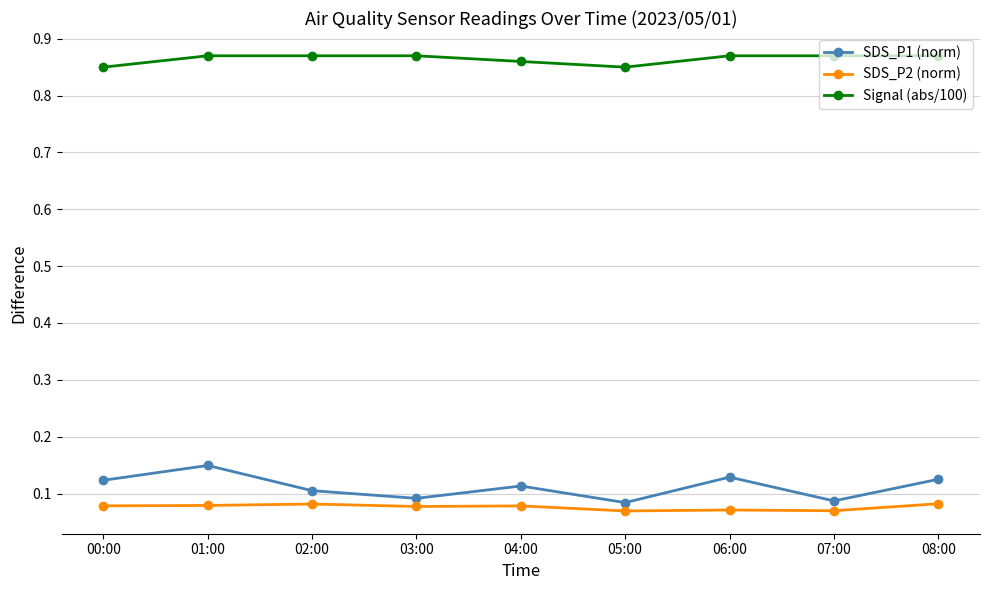

Count the SDS_P1 (norm) values in the range 0 to 1.

9